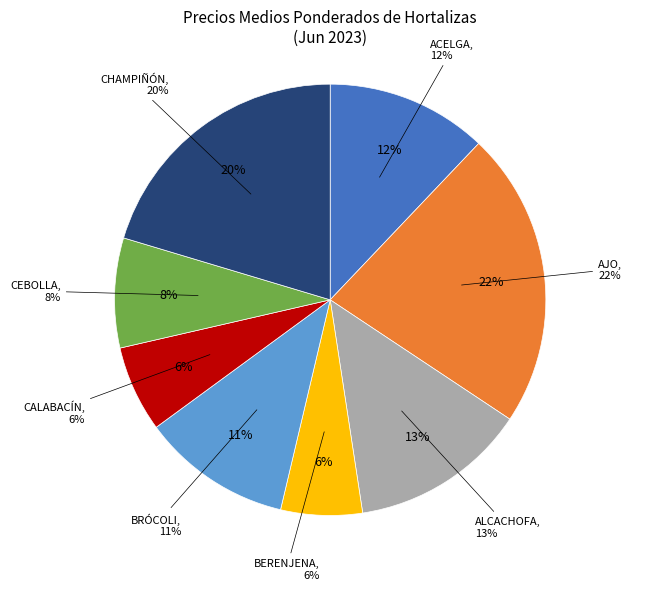

To the nearest percent, what is the average slice percentage?

12%